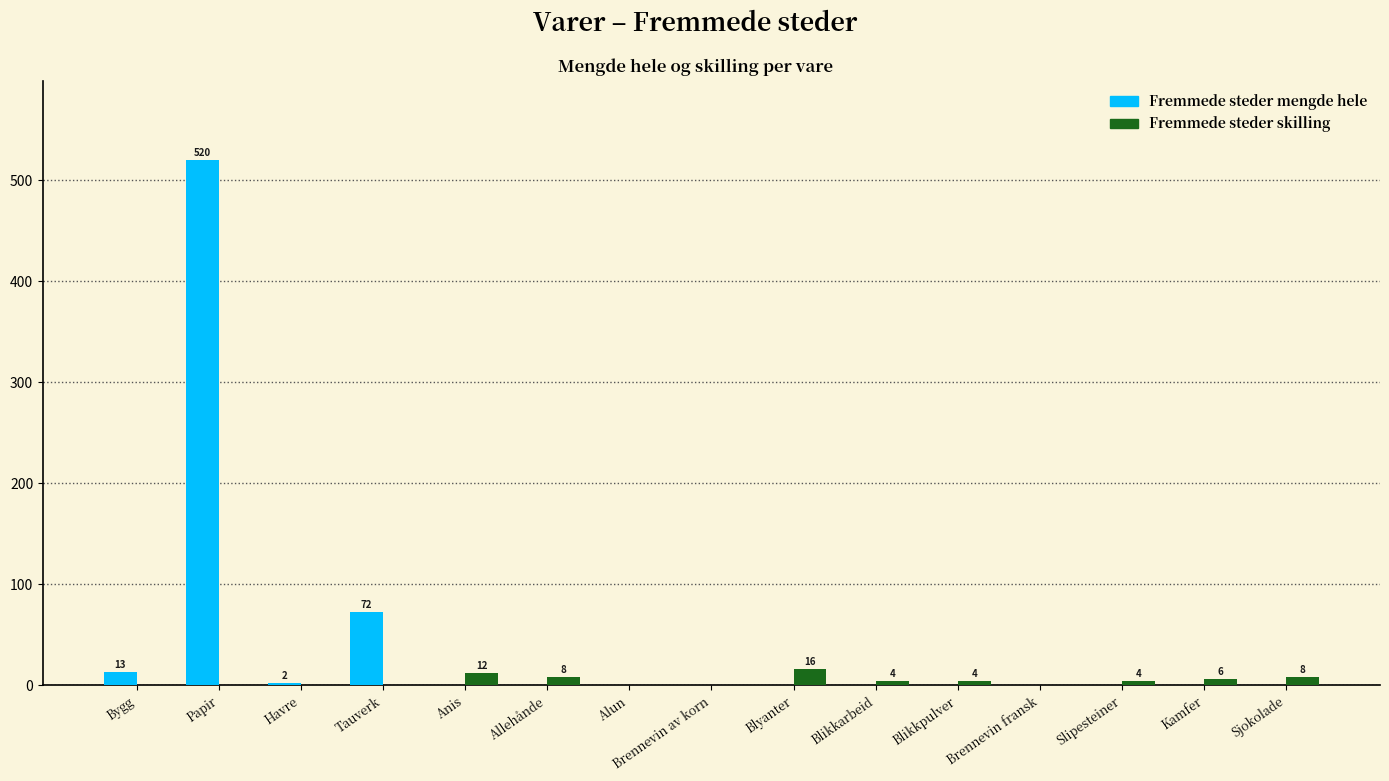

Is the value of Fremmede steder mengde hele at Allehånde greater than the value of Fremmede steder skilling at Anis?

No